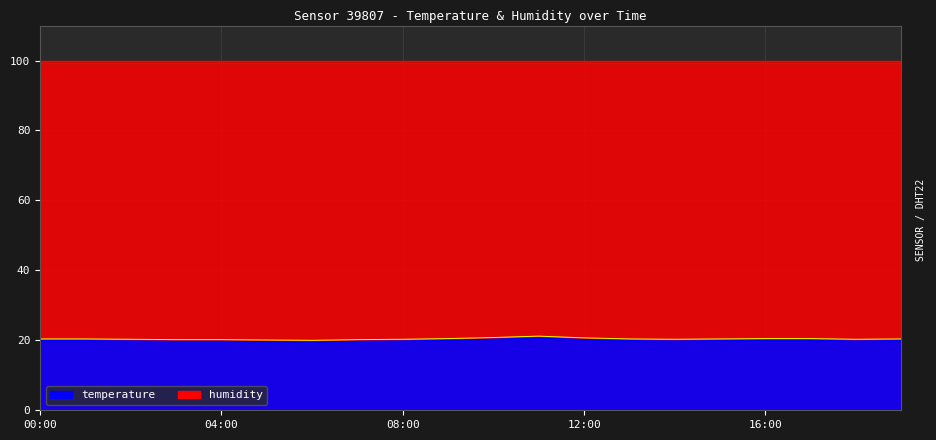

What is the difference between the maximum and second lowest values?

1.1